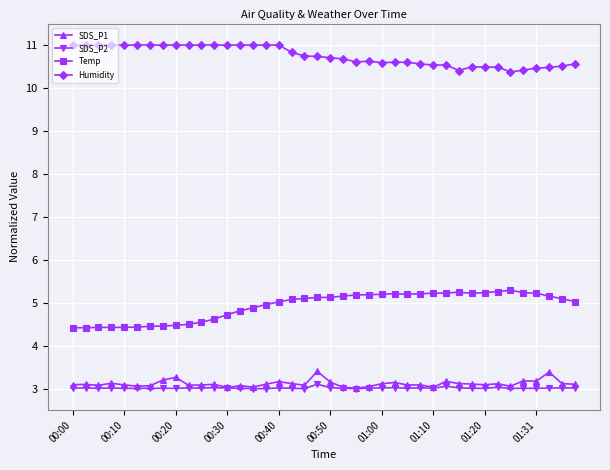

Which series has the largest total across all categories?

Humidity